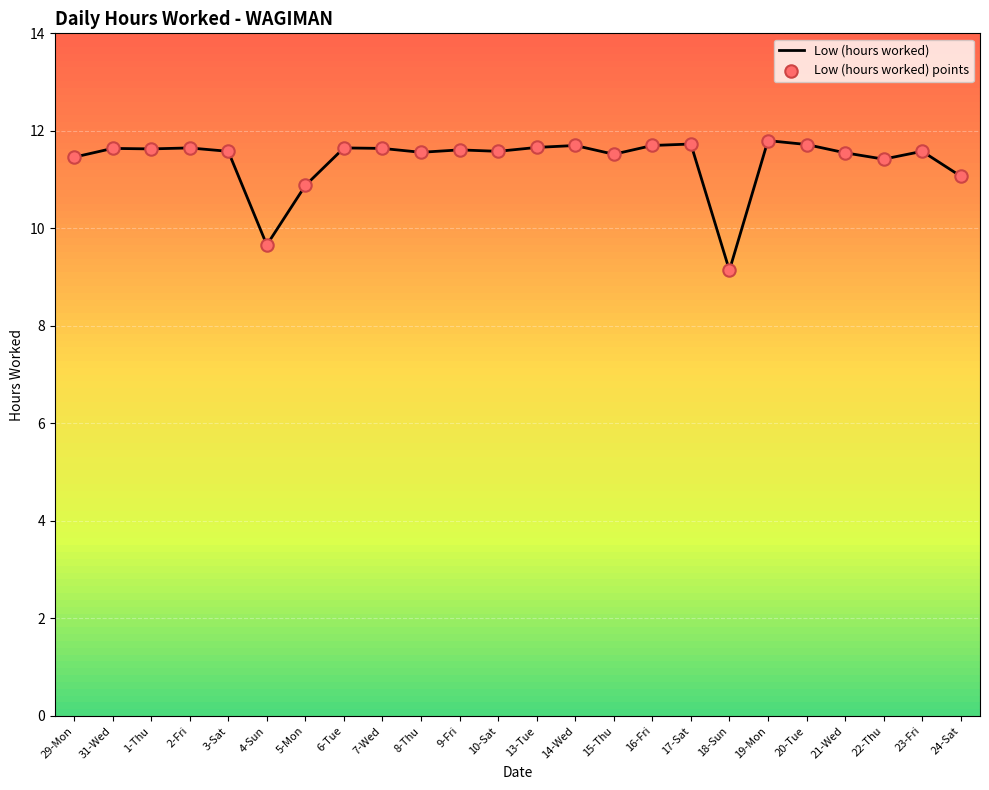

What is the ratio of the value at 21-Wed to the value at 5-Mon?

1.1